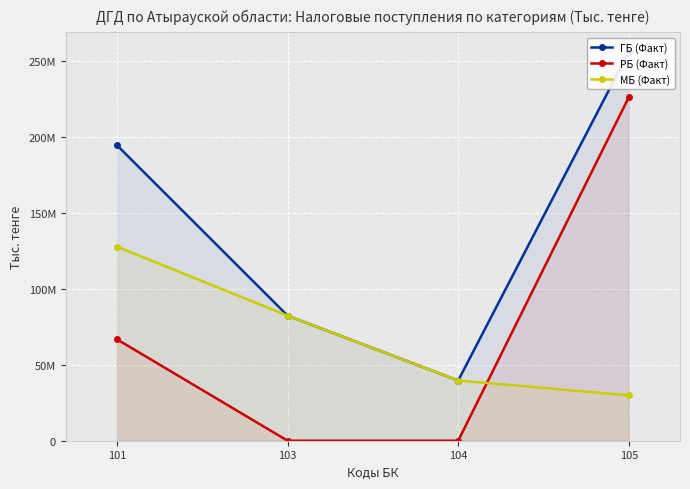

Which series has the largest total across all categories?

ГБ (Факт)